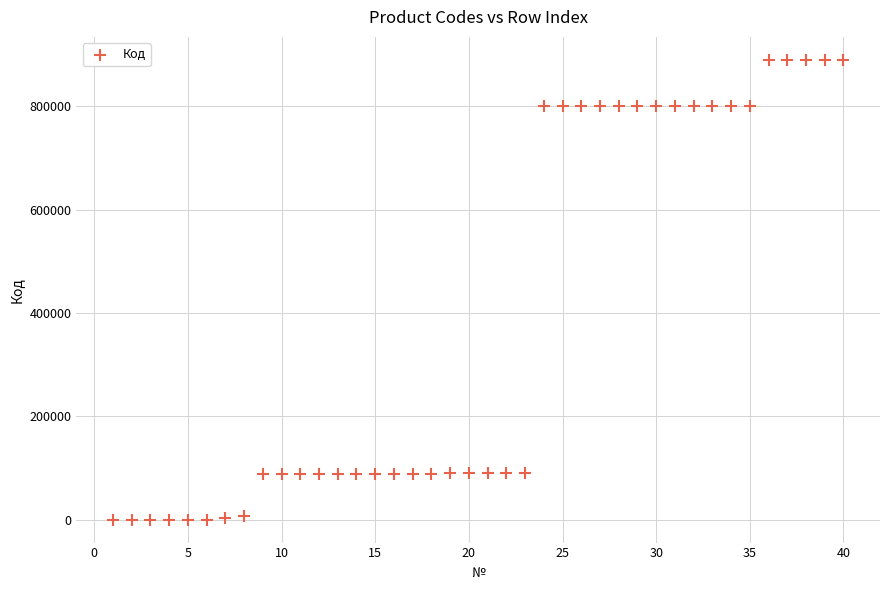

What is the range of Y values (max minus min)?

889832